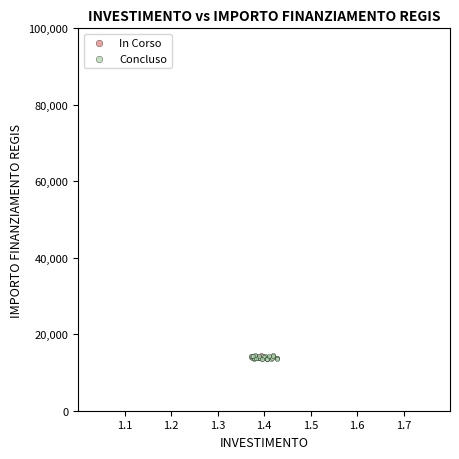

What are all the series names shown in the legend?

In Corso, Concluso